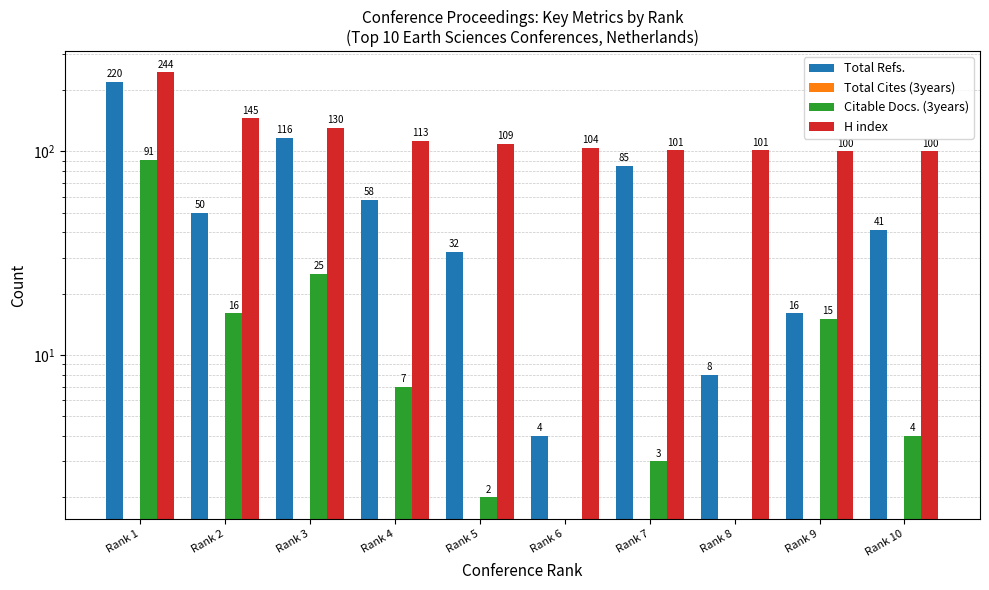

How many categories are shown in the chart?

10